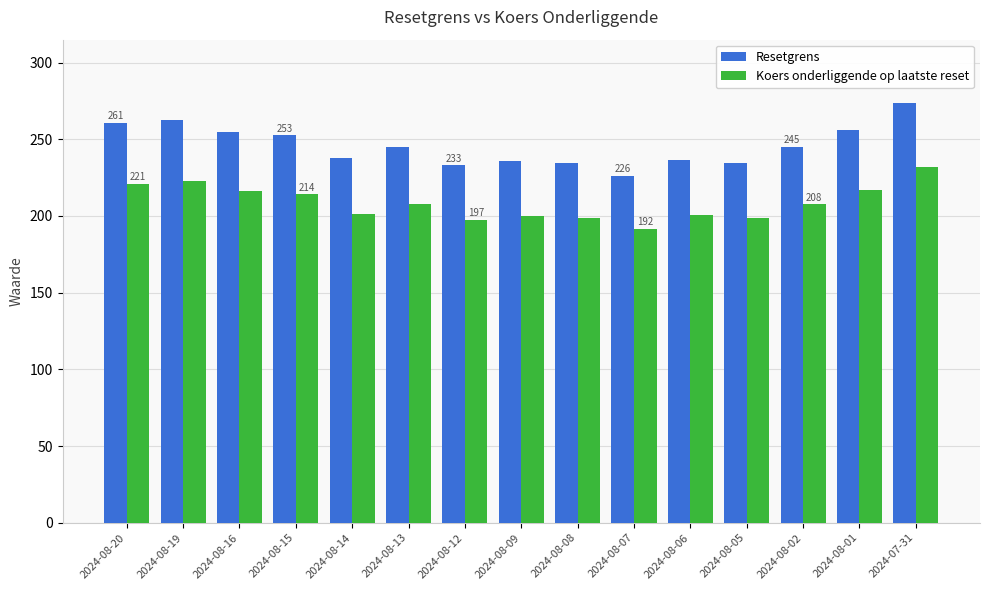

What are all the series names shown in the legend?

Resetgrens, Koers onderliggende op laatste reset